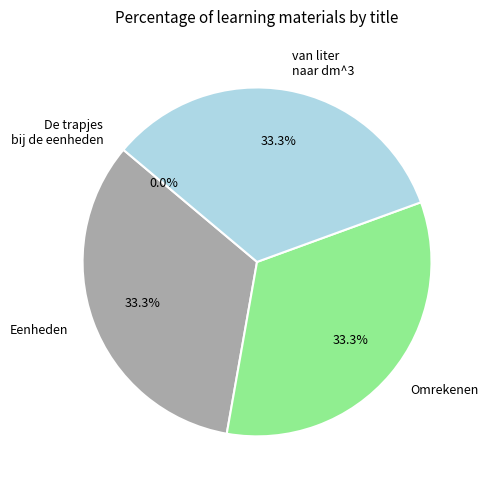

Approximately how many times larger is the value at van liter naar dm^3 compared to Omrekenen?

1.0